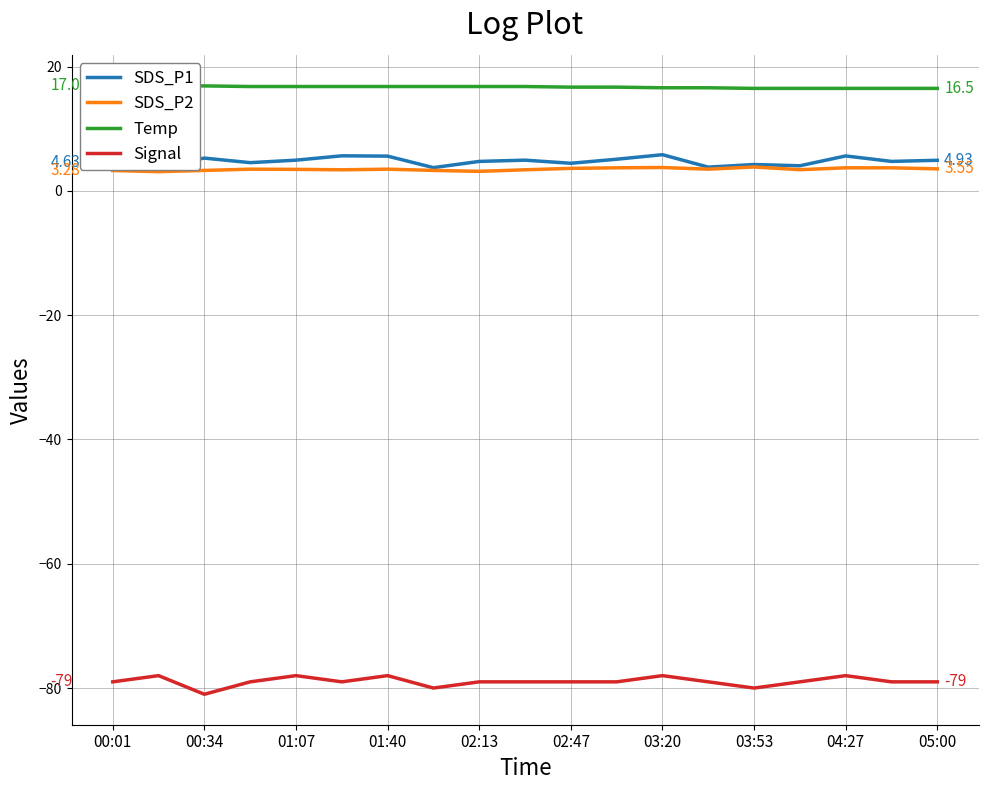

True or false: Signal and SDS_P1 cross at least once.

False